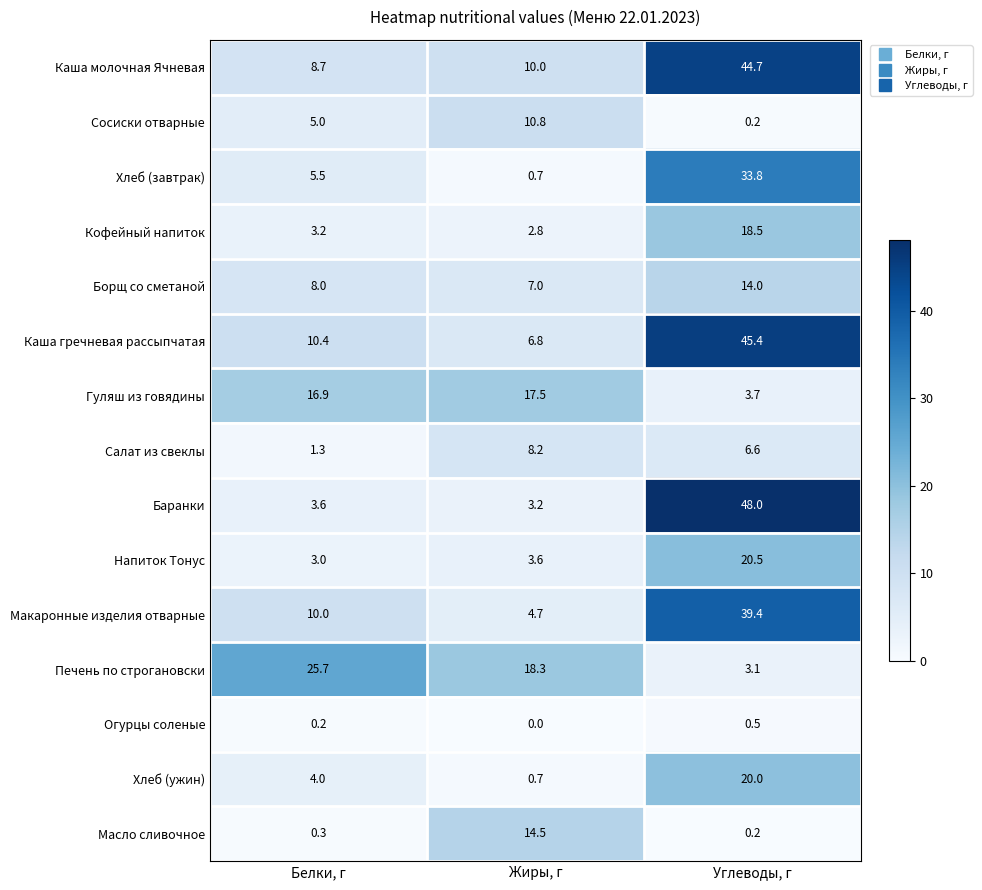

Which series has the largest total across all categories?

Каша молочная Ячневая